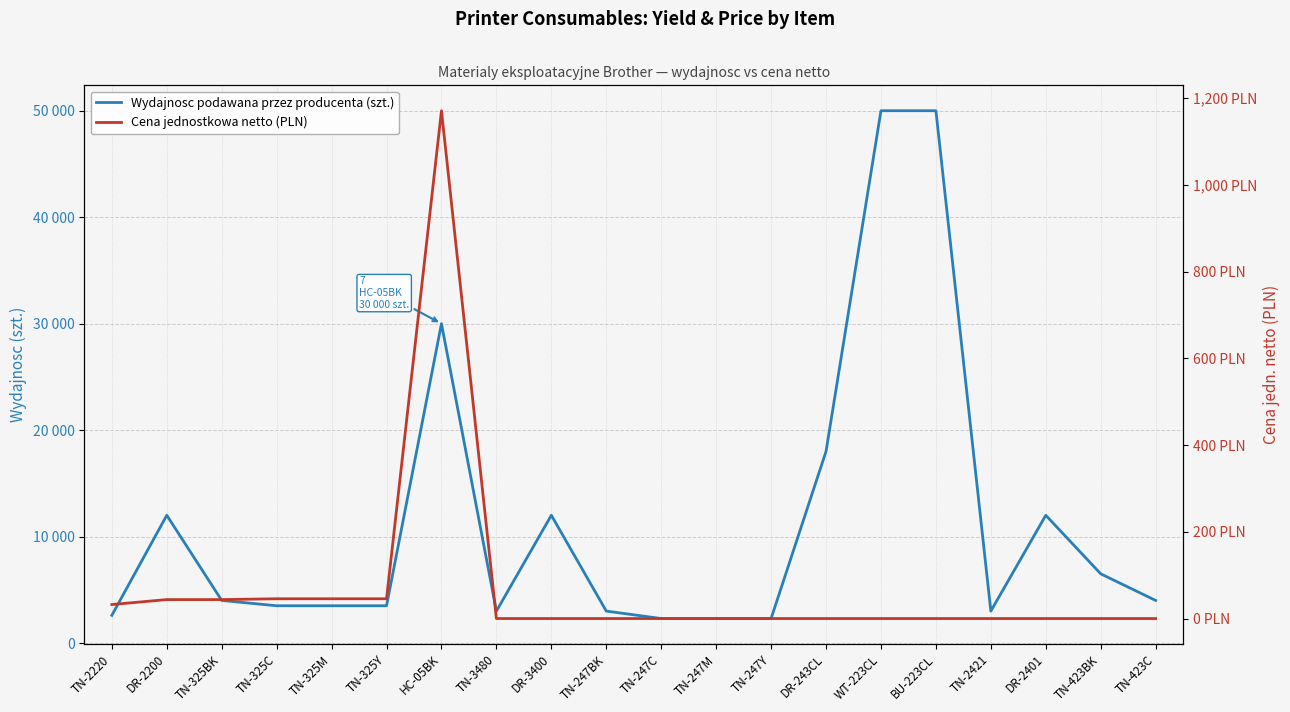

Where is the first local maximum for Wydajnosc podawana przez producenta (szt.)?

DR-2200